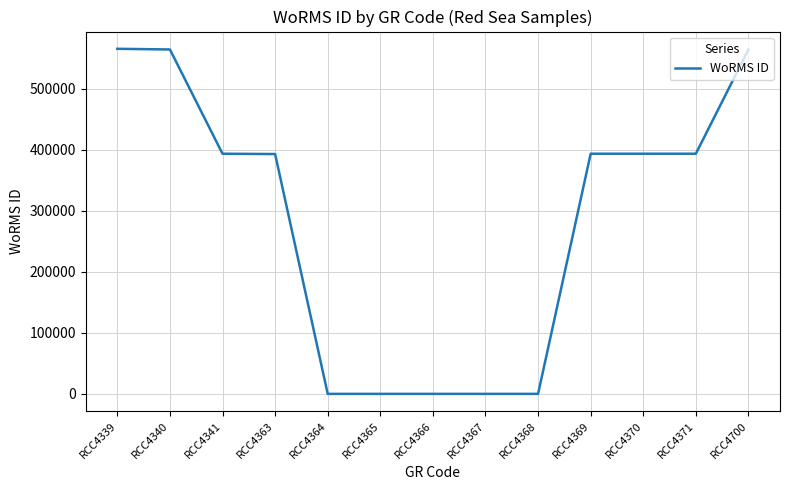

Between RCC4363 and RCC4366, which is larger?

RCC4363